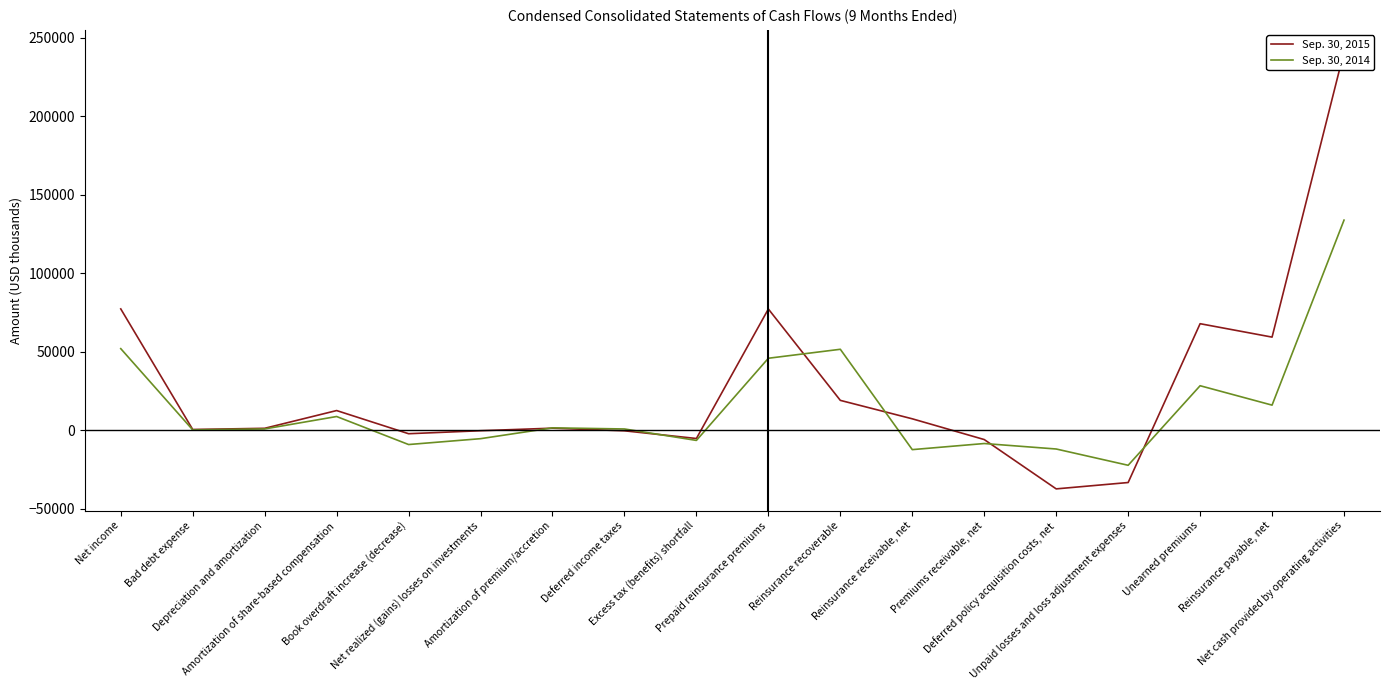

List the labels in order of Sep. 30, 2014 value, smallest first.

Unpaid losses and loss adjustment expenses, Reinsurance receivable, net, Deferred policy acquisition costs, net, Book overdraft increase (decrease), Premiums receivable, net, Excess tax (benefits) shortfall, Net realized (gains) losses on investments, Bad debt expense, Deferred income taxes, Depreciation and amortization, Amortization of premium/accretion, Amortization of share-based compensation, Reinsurance payable, net, Unearned premiums, Prepaid reinsurance premiums, Reinsurance recoverable, Net income, Net cash provided by operating activities